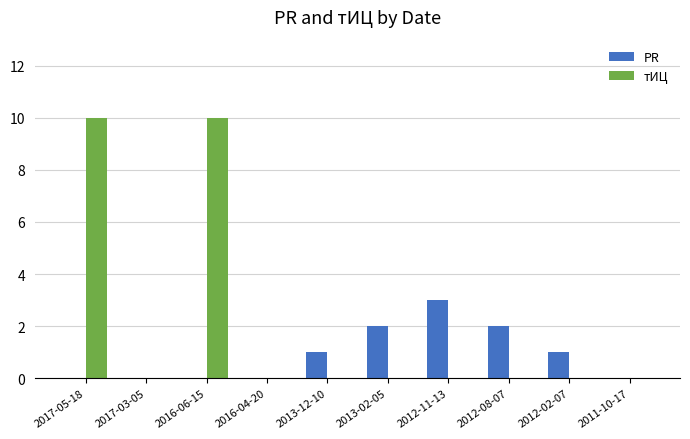

Reading right to left, transcribe all the data shown in this chart.

PR: 0	1	2	3	2	1	0	0	0	0
тИЦ: 0	0	0	0	0	0	0	10	0	10